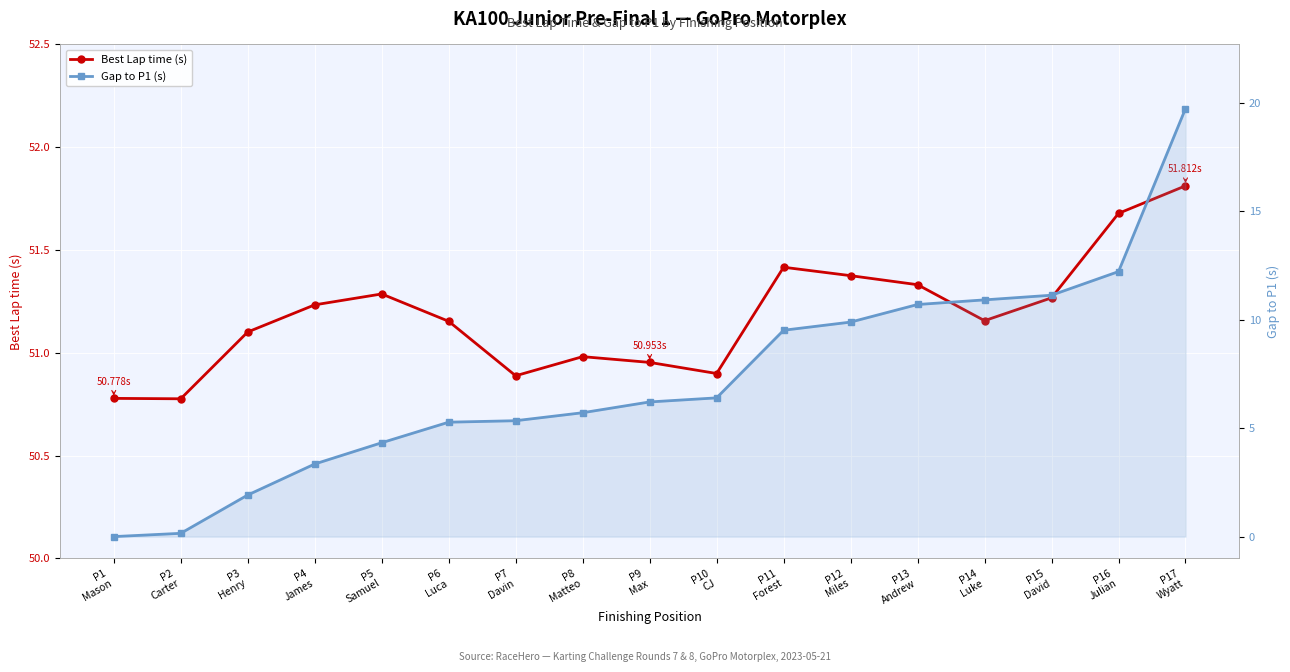

What is the highest value of the Gap to P1 (s) series?

19.7